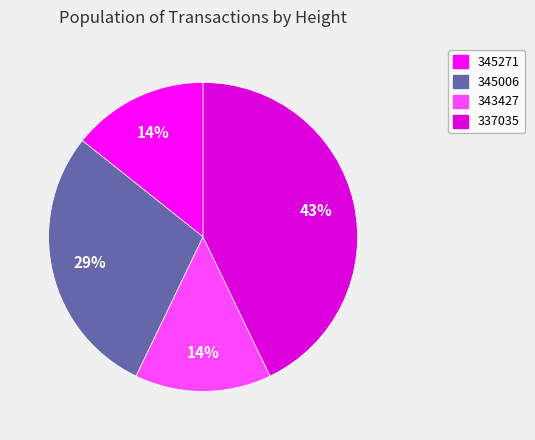

How many segments does this pie chart have?

4